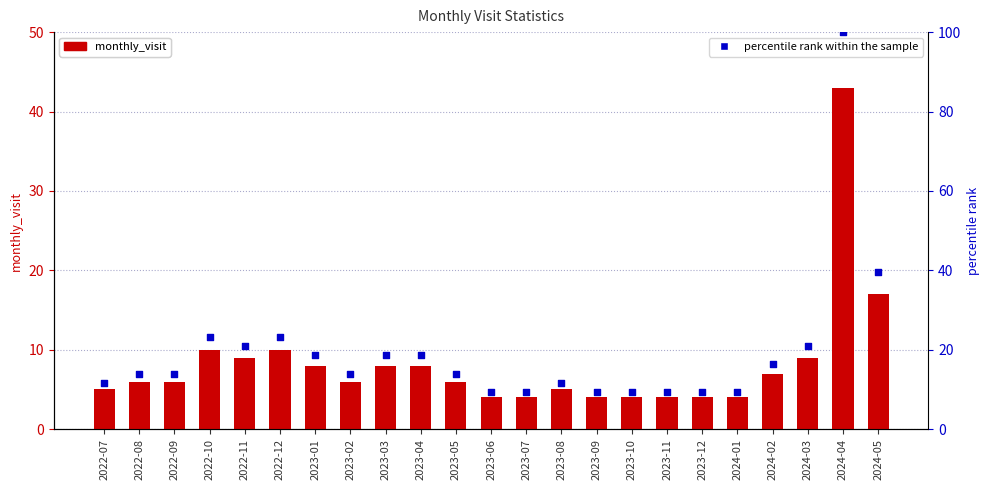

Which series has the largest total across all categories?

percentile rank within the sample